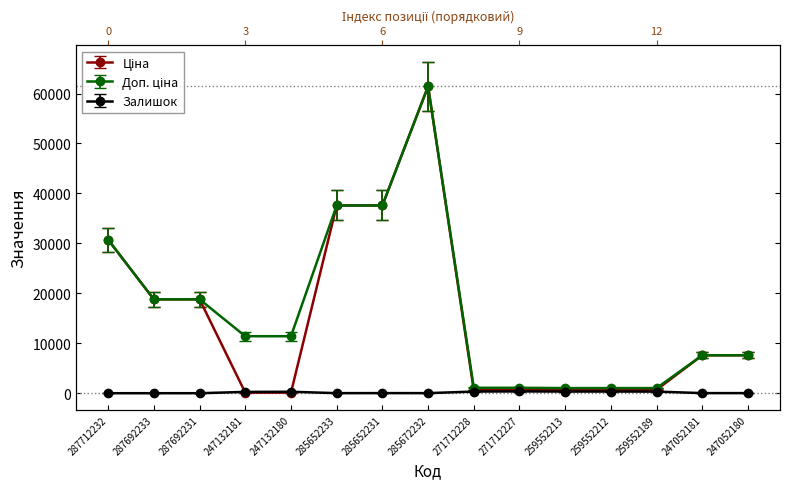

Reading left to right, extract all data points from this chart.

Ціна: 30717.1	18796.8	18796.8	114.1	114.1	37593.6	37593.6	61434.3	589.9	589.9	693.7	693.7	693.7	7596.5	7596.5
Доп. ціна: 30717.1	18796.8	18796.8	11410.0	11410.0	37593.6	37593.6	61434.3	1081.7	1081.7	1024.6	1024.6	1024.6	7596.5	7596.5
Залишок: 0.0	0.0	0.0	260.0	290.0	12.0	22.0	15.0	333.0	359.0	330.0	333.0	322.0	20.0	21.0